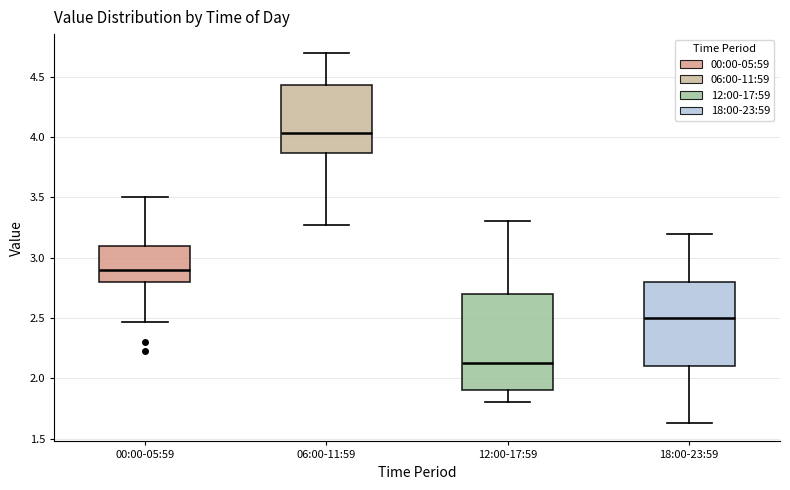

Reading left to right, read every box against the y-axis: the position of its median line, the range the box covers, and the ends of its whiskers. The values are not printed on the chart, so give them approximately, as read against the axis.

00:00-05:59: median 2.90, box 2.80 to 3.10, whiskers 2.45 to 3.50
06:00-11:59: median 4.05, box 3.85 to 4.45, whiskers 3.25 to 4.70
12:00-17:59: median 2.15, box 1.90 to 2.70, whiskers 1.80 to 3.30
18:00-23:59: median 2.50, box 2.10 to 2.80, whiskers 1.65 to 3.20